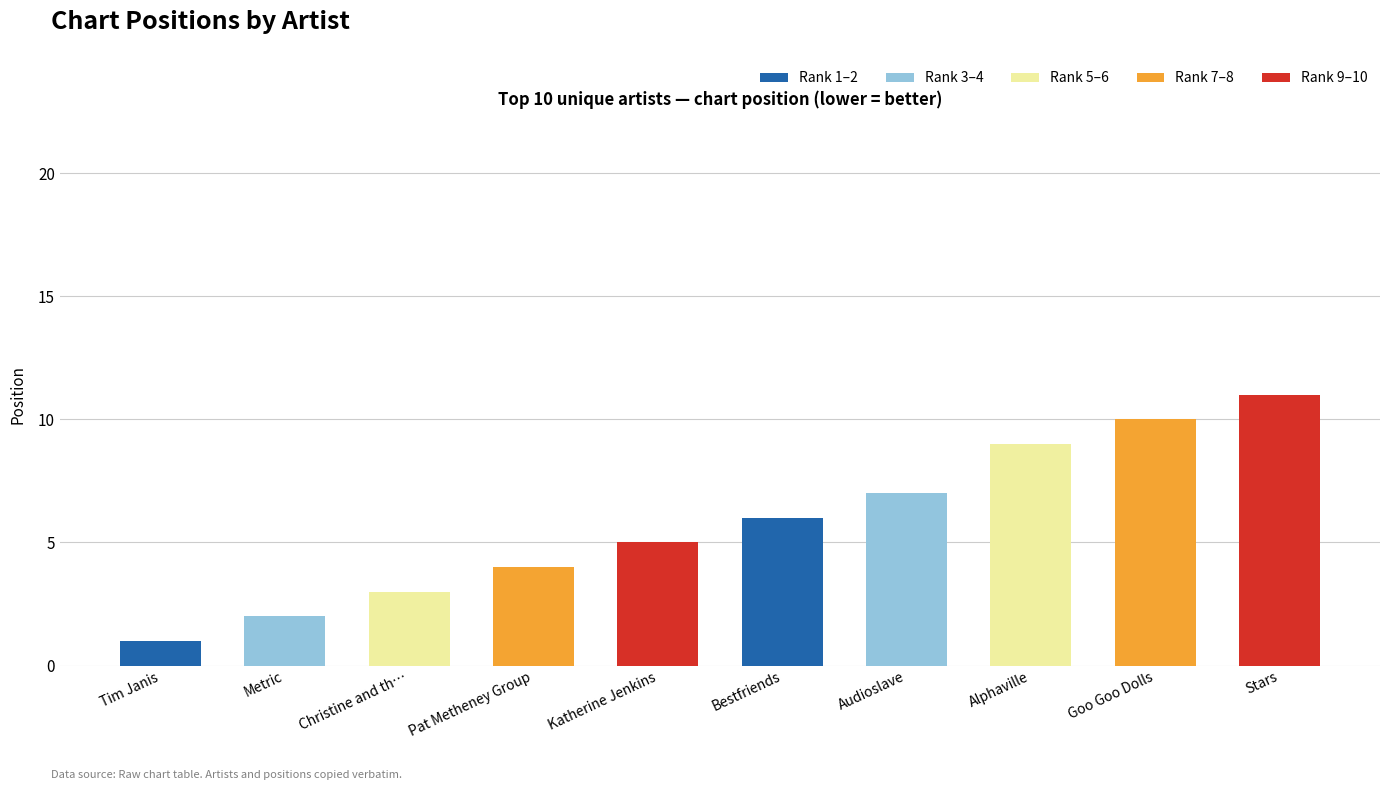

What is the sum of all values?

58